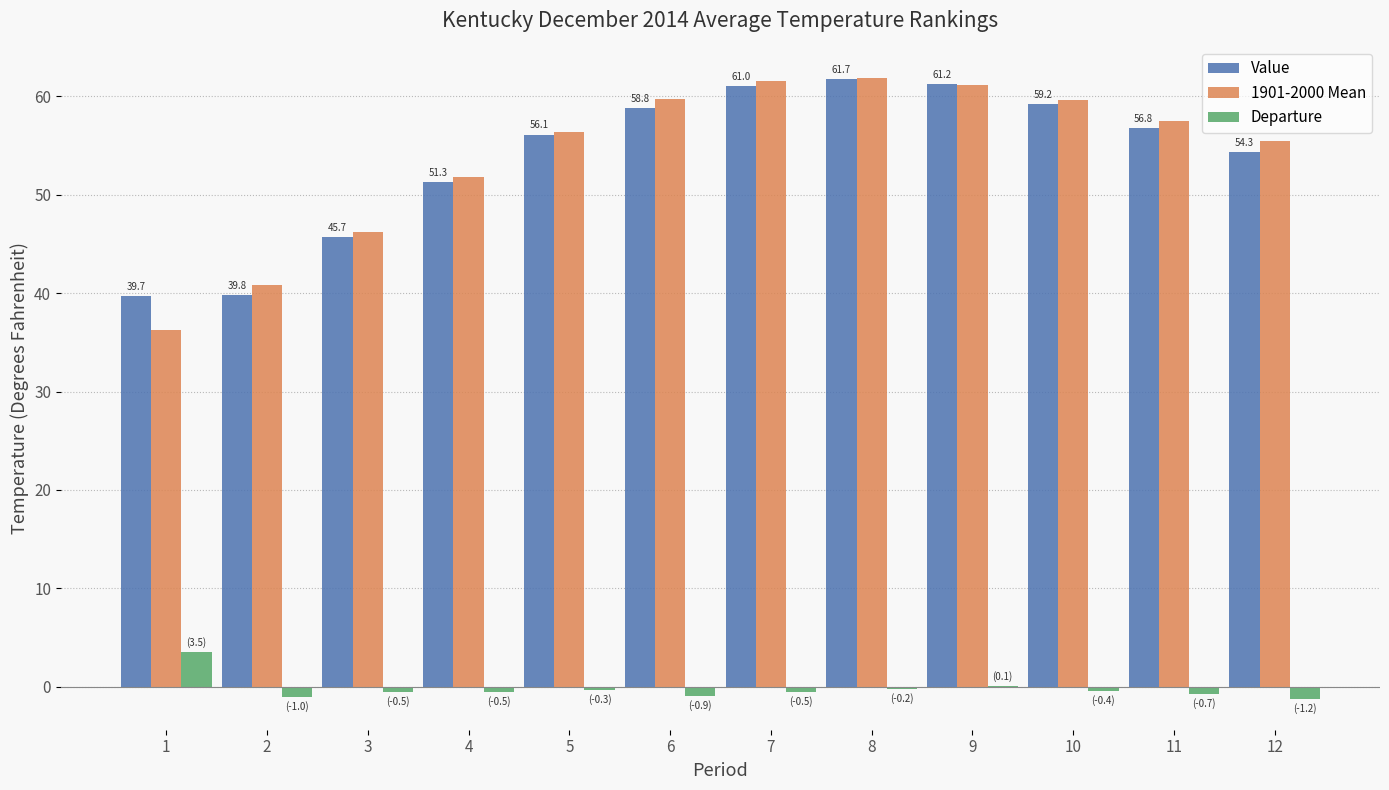

The Value series shows 101.4 at 7. True or false?

False